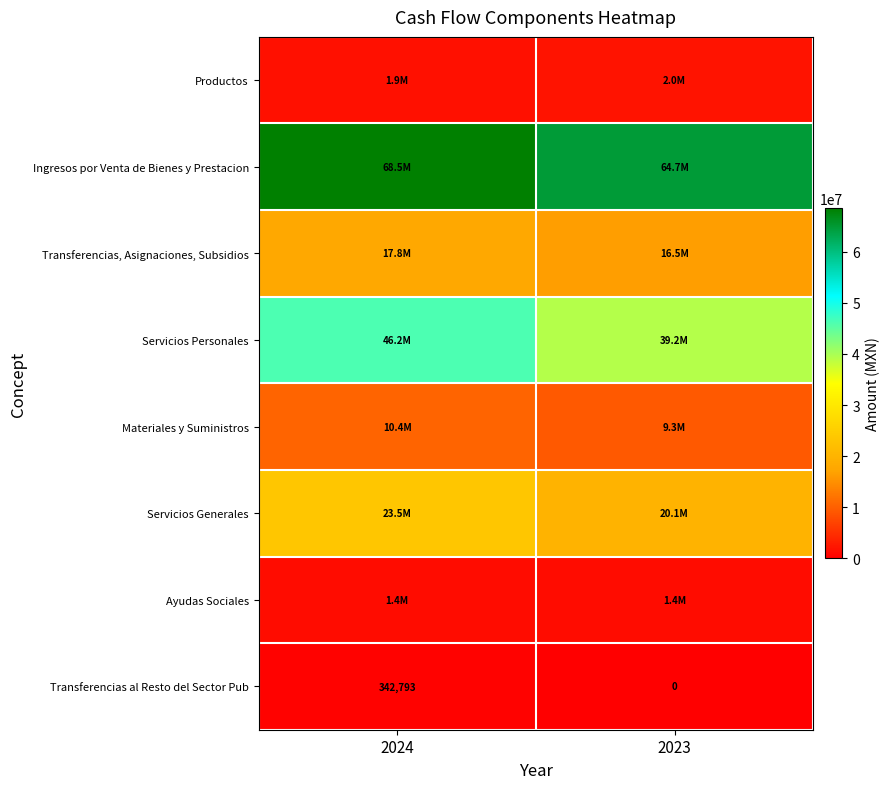

What is the sum of the Servicios Personales values at 2024 and 2023?

85461843.2